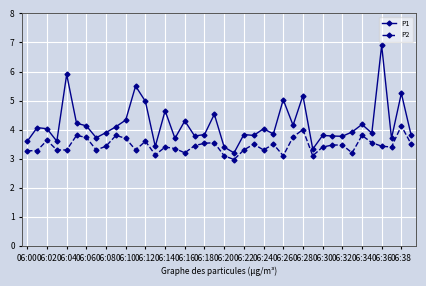

What is the difference between the maximum and second lowest values in the P2 series?

1.0